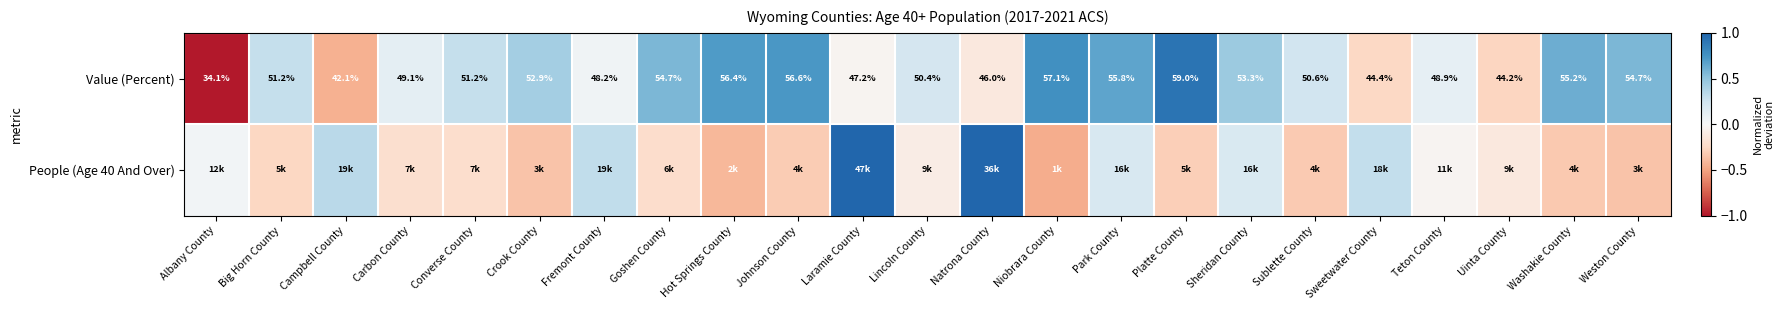

At which label does Value (Percent) first exceed 51?

Big Horn County